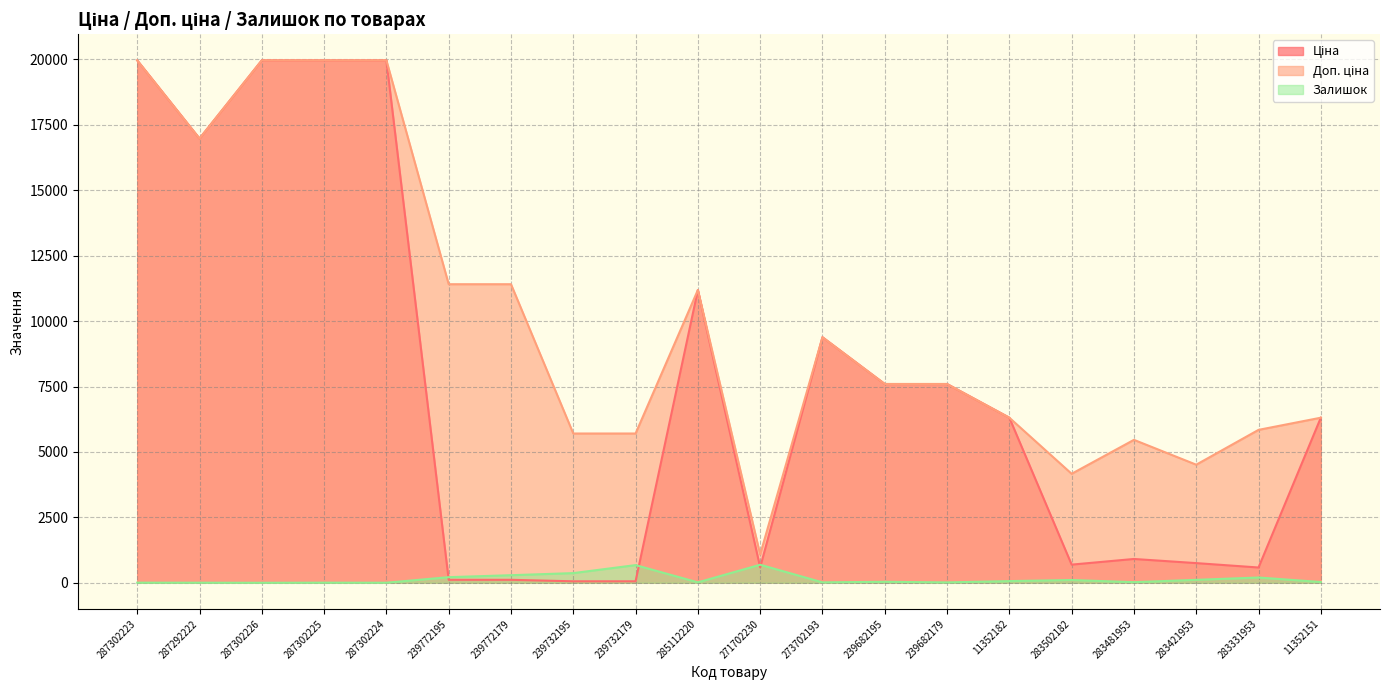

What is the approximate value of Доп. ціна at 239732179?

5705.0